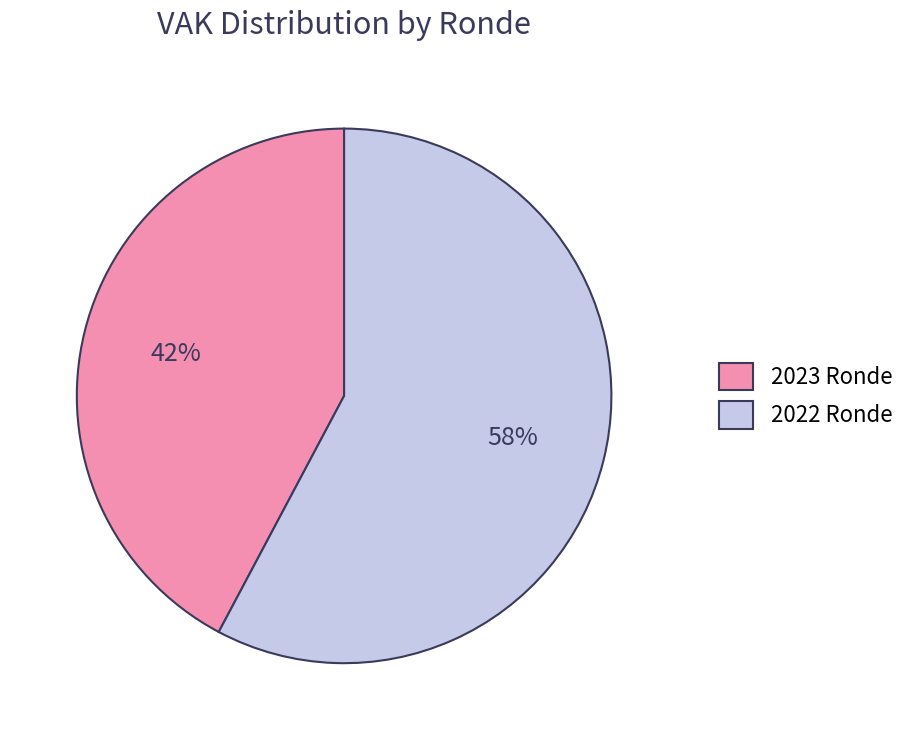

To the nearest percent, what percentage of the pie is 2023 Ronde?

42%